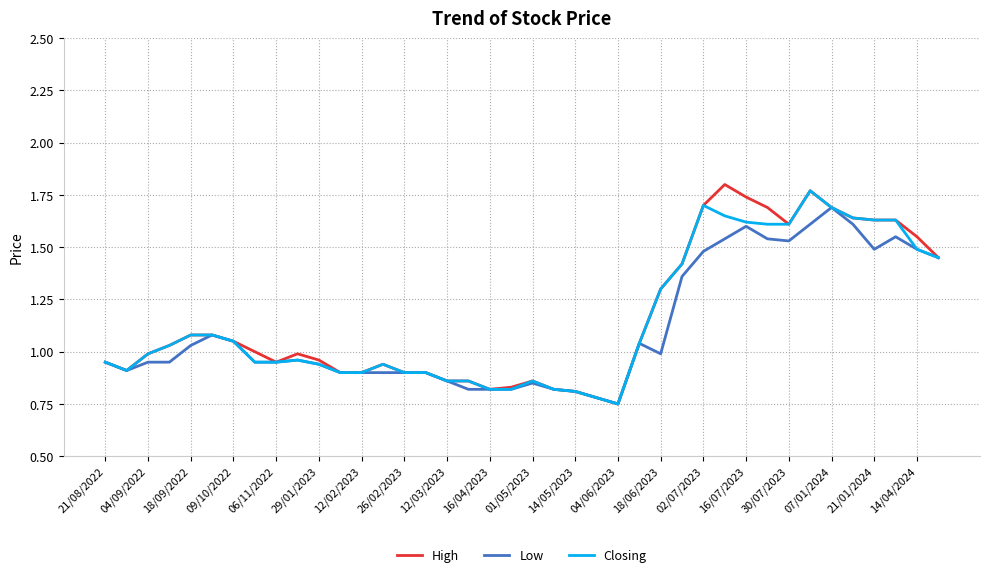

Which series has the widest spread of values?

High